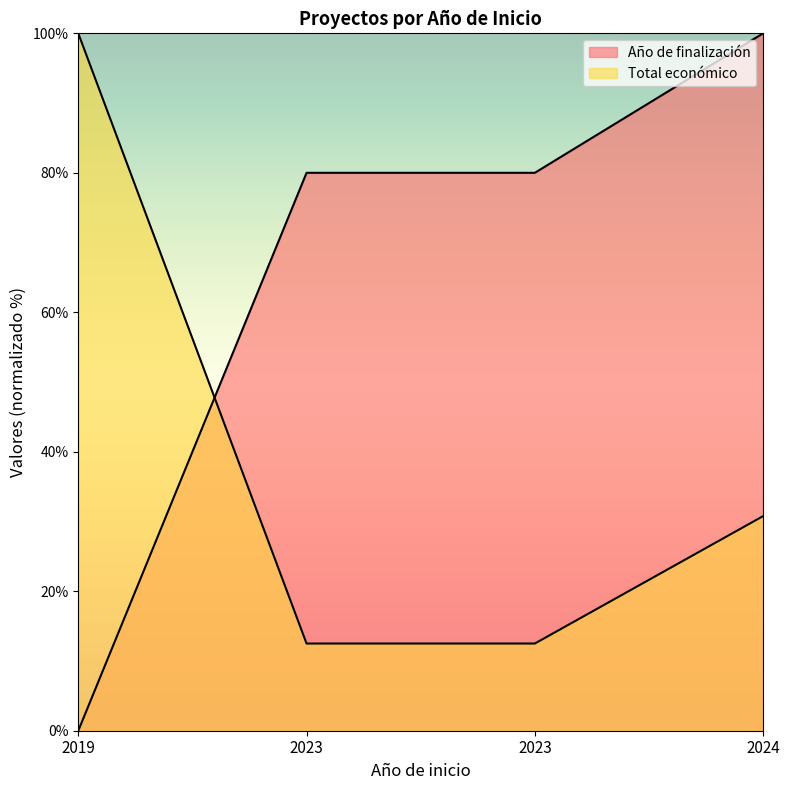

The Año de finalización series shows 0.0 at 2019. True or false?

True